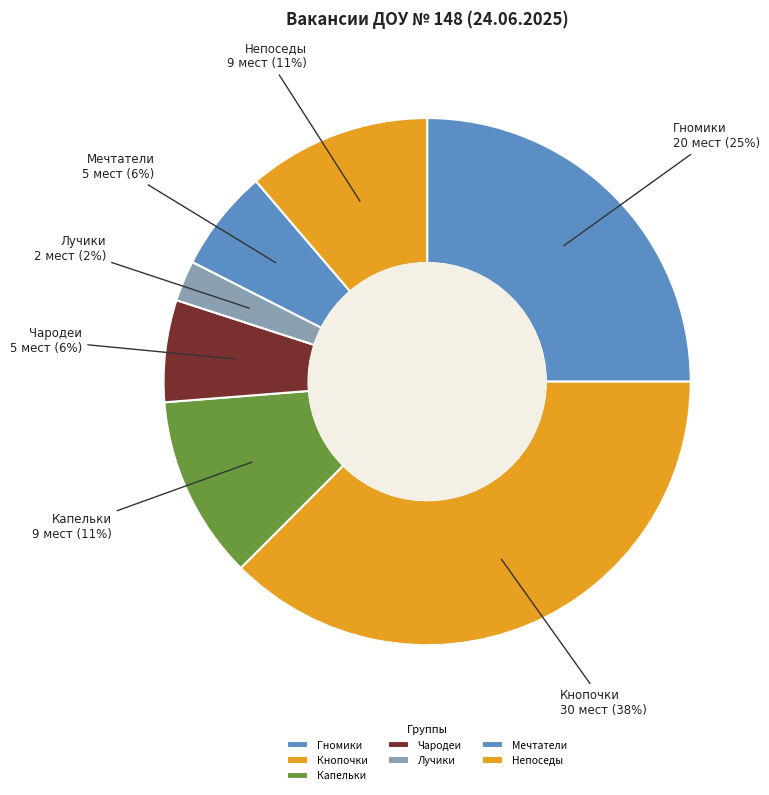

To the nearest percent, what is the average slice percentage?

14%